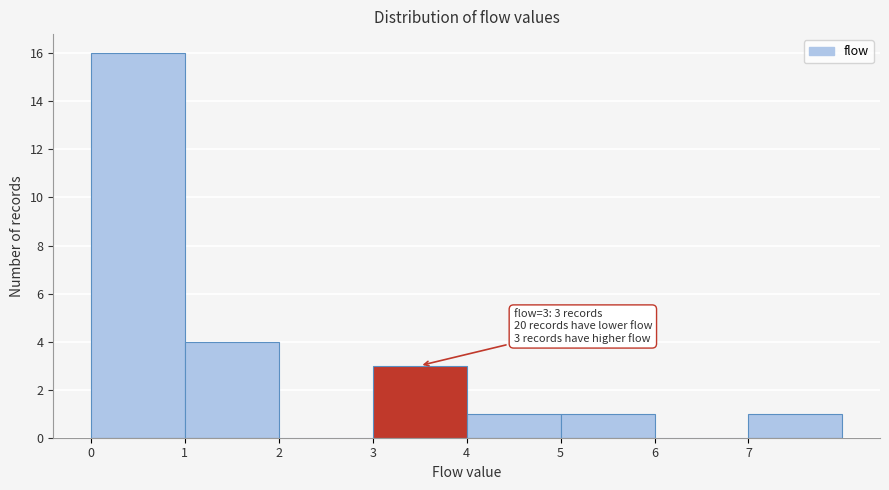

Over which range of the x-axis is the bar tallest?

0 to 1